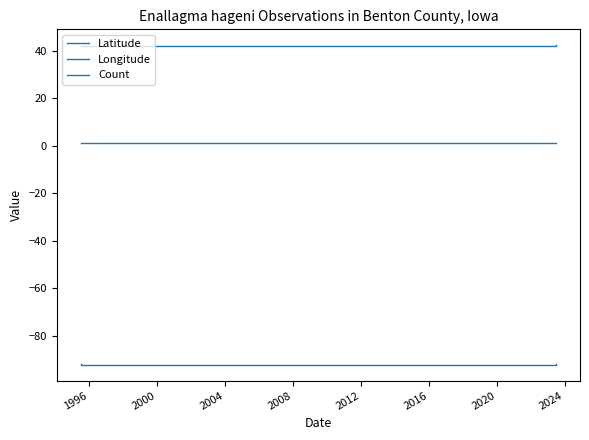

How many lines are shown in the chart?

3